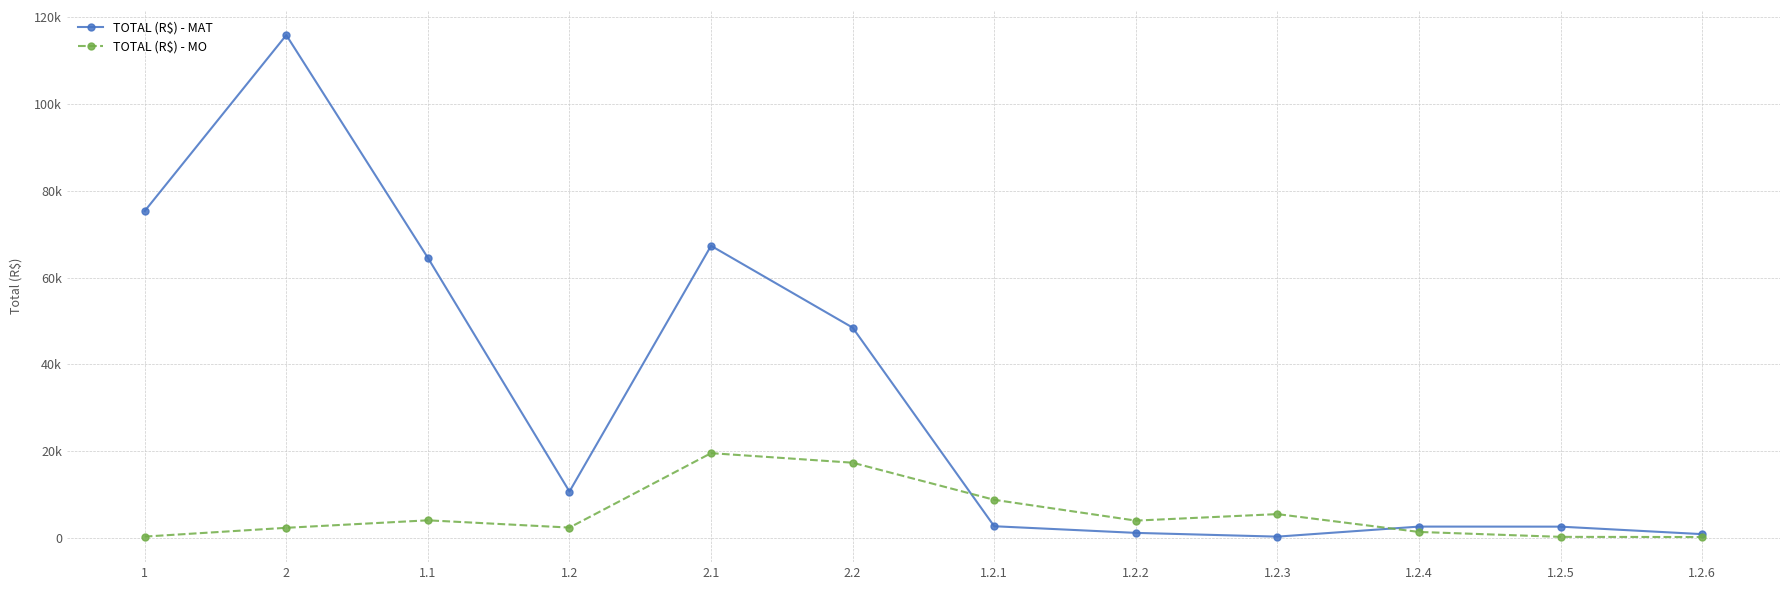

Is this an area chart (filled region under the line)?

No